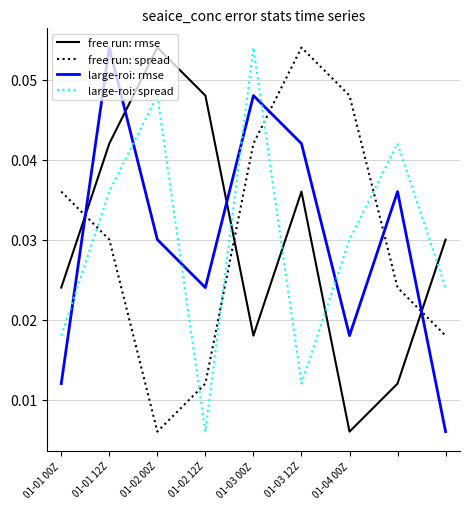

How many times do free run: spread and large-roi: spread cross each other?

5